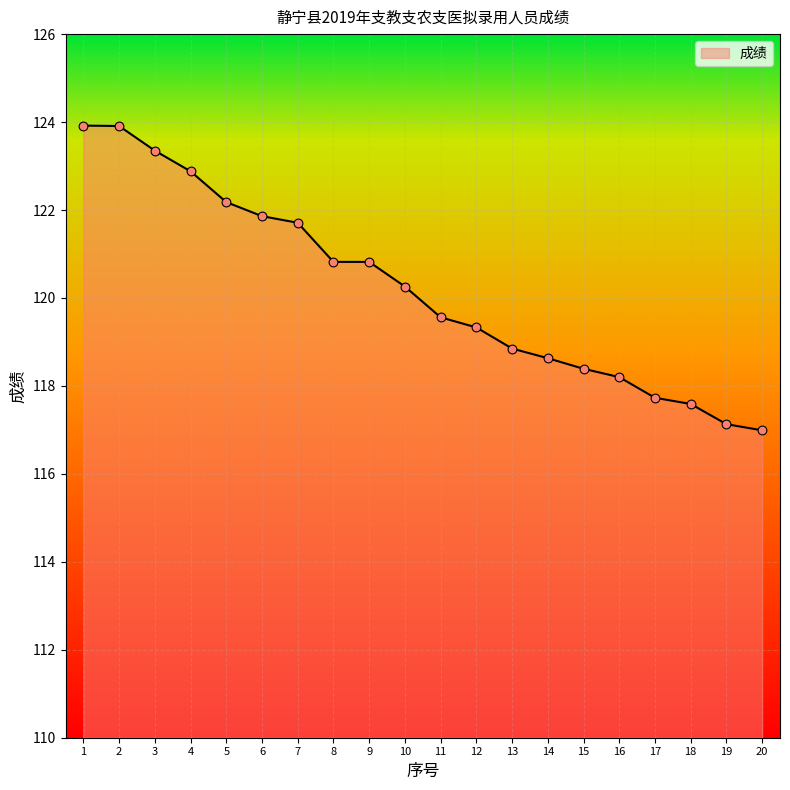

Between 8 and 19, which is larger?

8